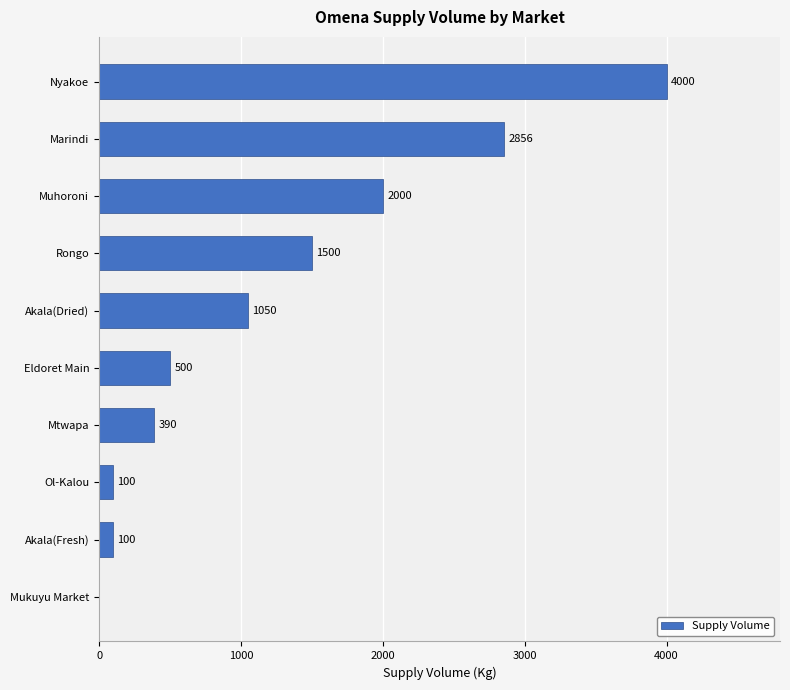

What is the sum of all values?

12496